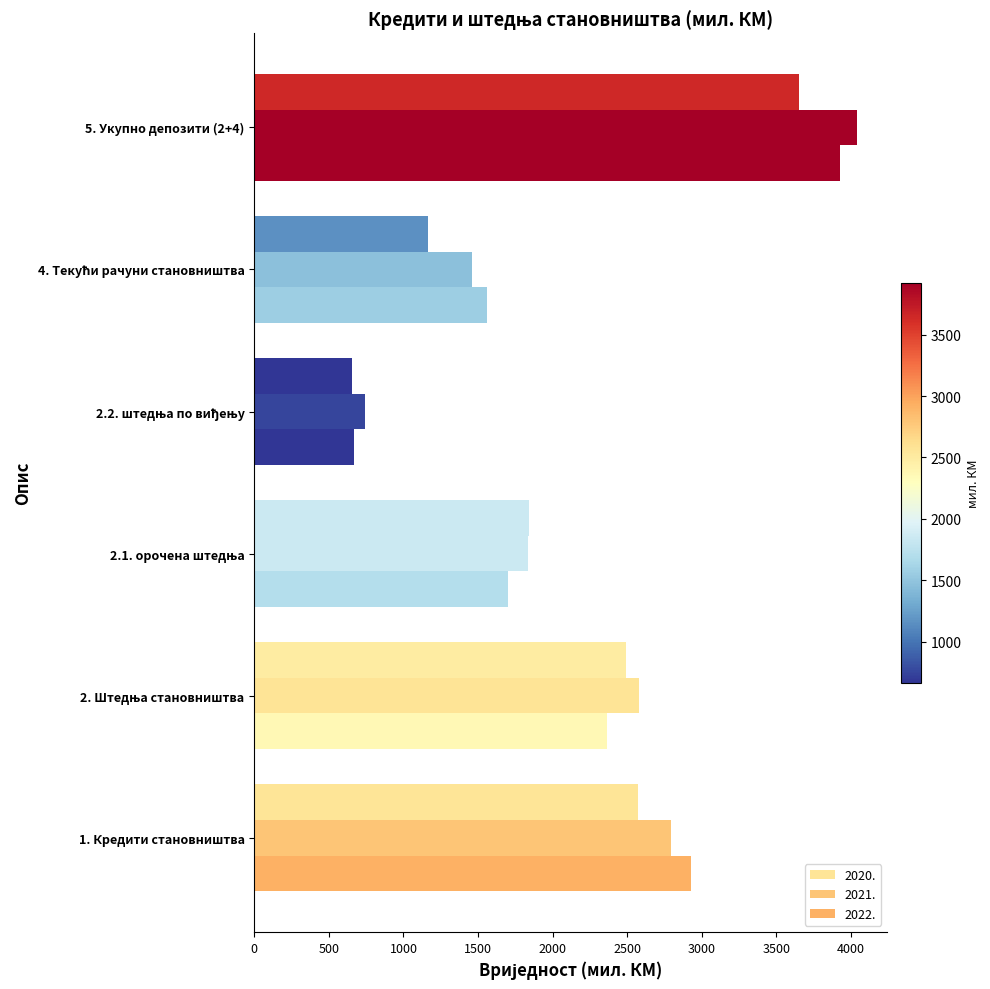

List the series in order of their peak value, highest first.

2021., 2022., 2020.